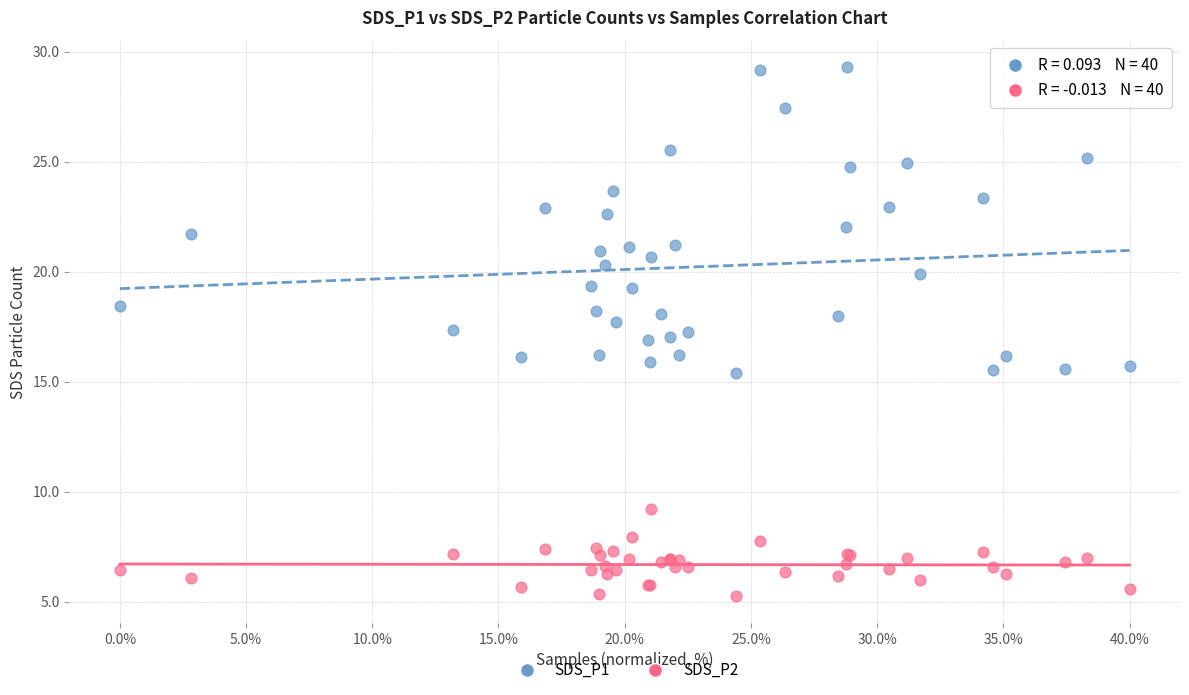

What is the X range (max minus min) for the scatter plot?

40.0